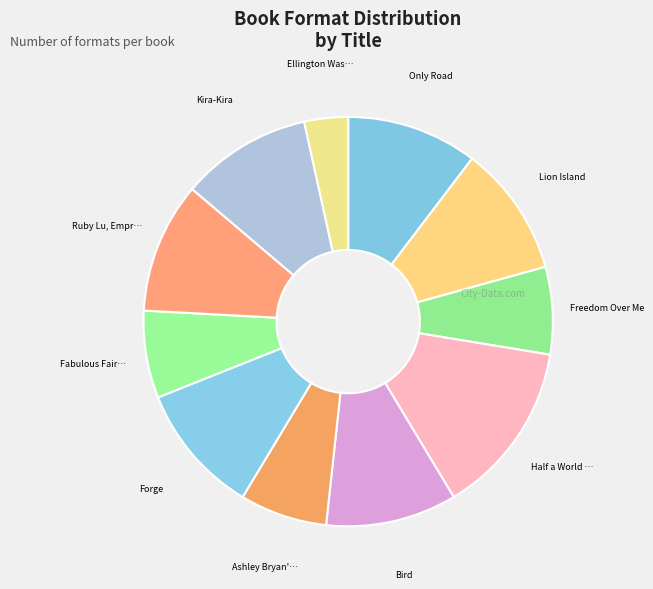

Count the number of slices in the pie.

11